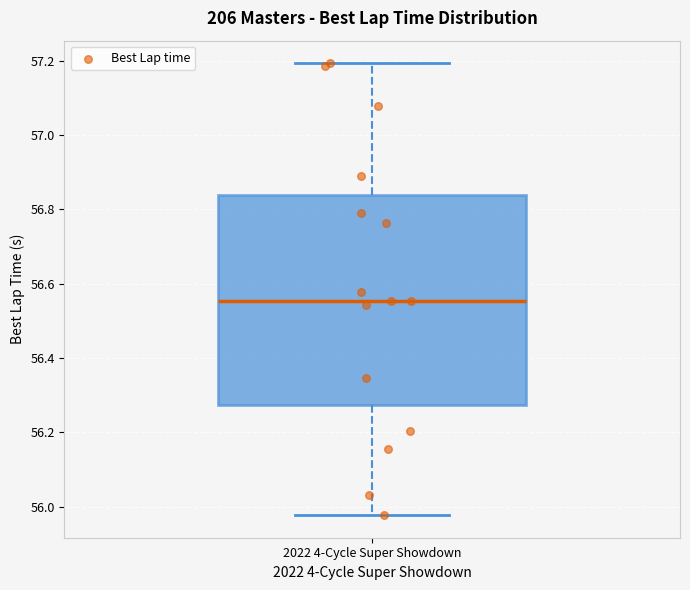

Read this box plot against the y-axis: the position of the median line, the range covered by the box, and the ends of both whiskers. The values are not printed on the chart, so give them approximately, as read against the axis.

median 56.56, box 56.28 to 56.84, whiskers 55.98 to 57.20